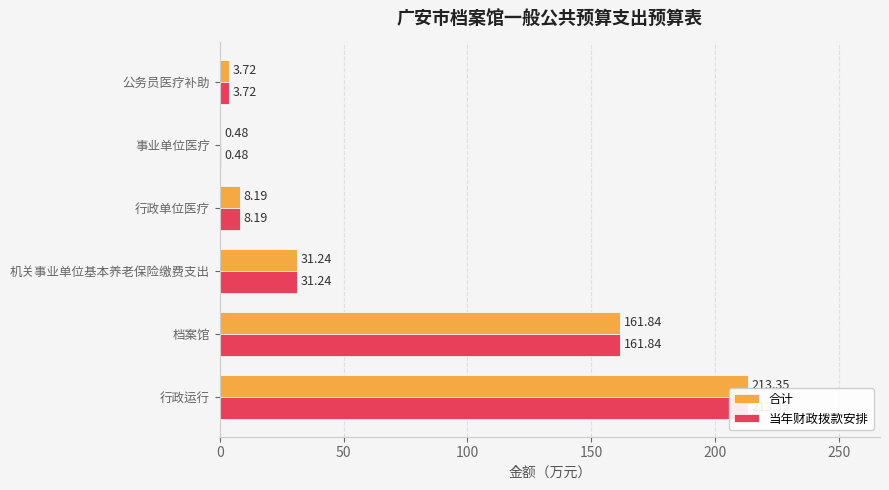

Are the bars grouped side by side (vs. stacked)?

Yes